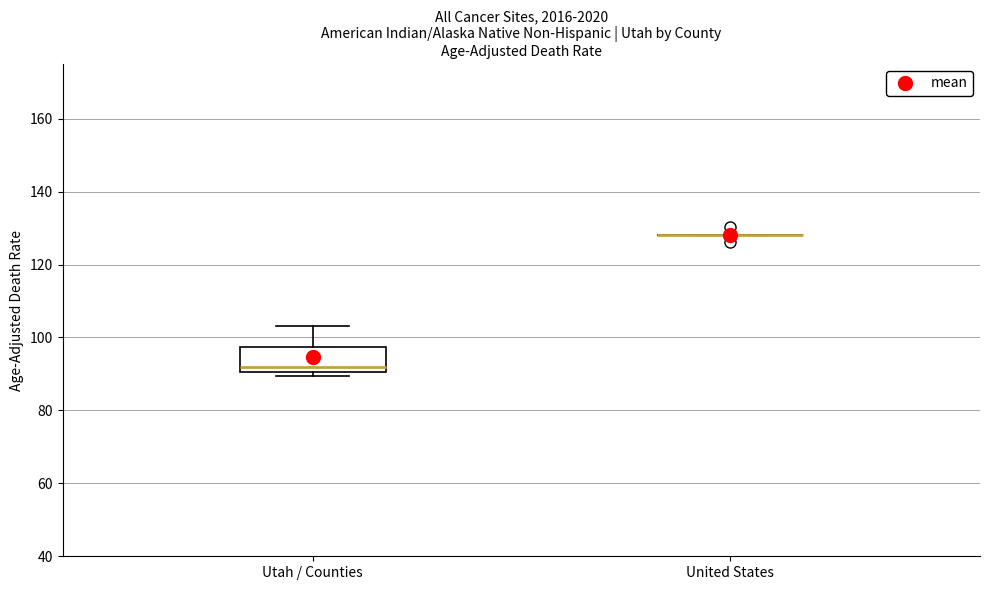

Where is the lower edge of the box for Utah / Counties on the y-axis? The values are not printed on the chart, so give them approximately, as read against the axis.

90